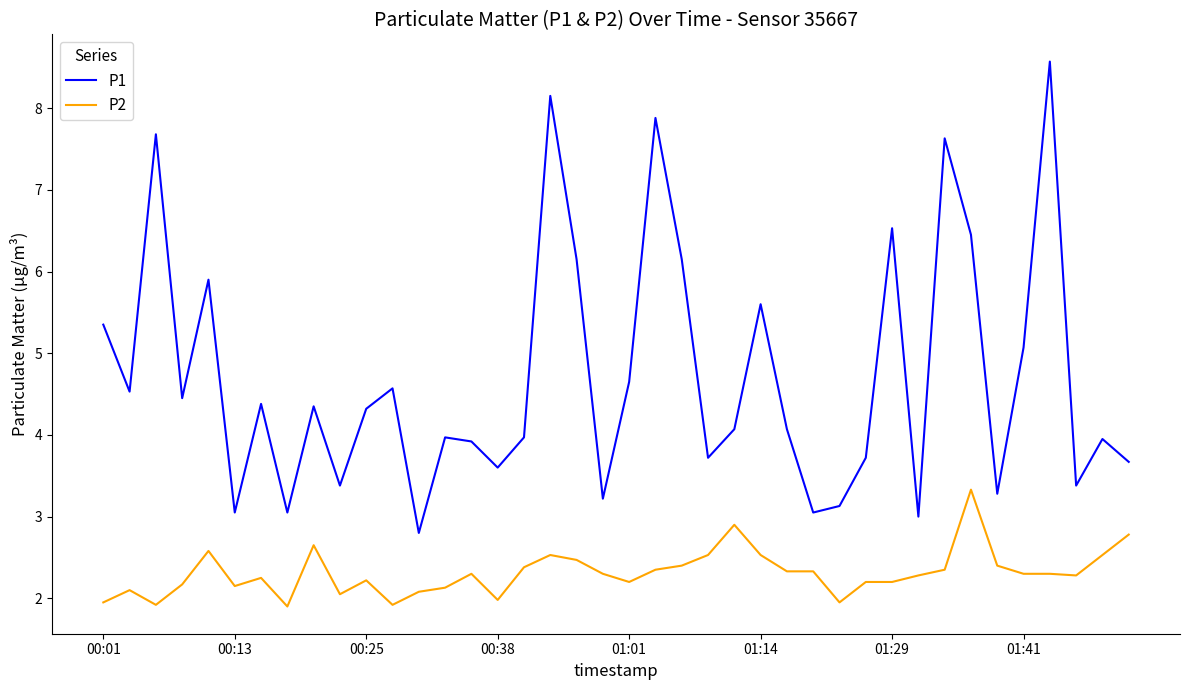

True or false: P2 and P1 intersect in this chart.

False